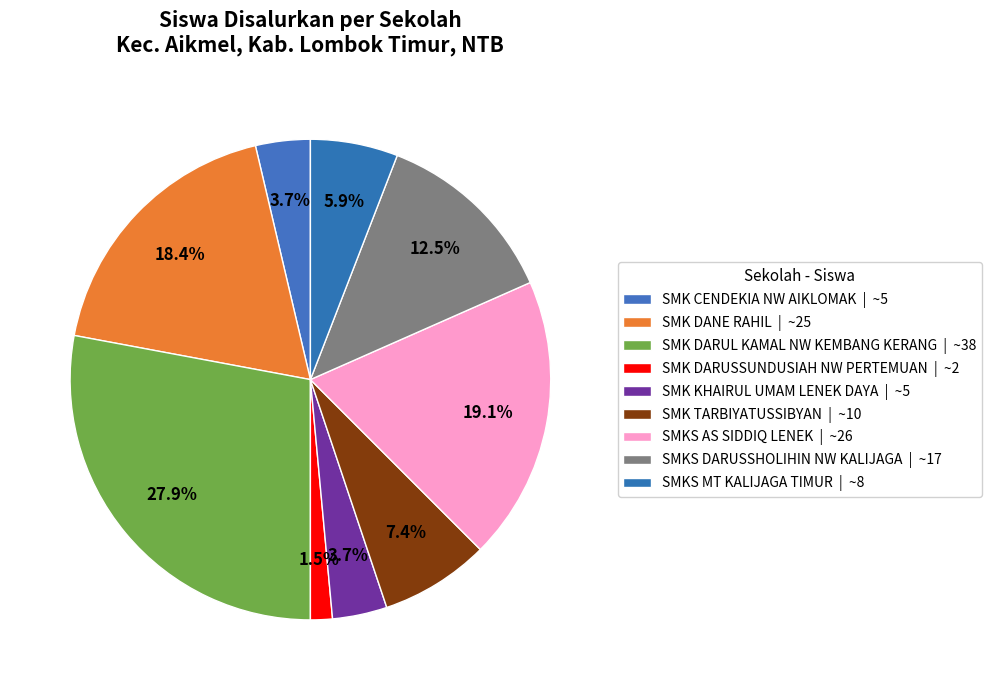

Count the number of slices in the pie.

9